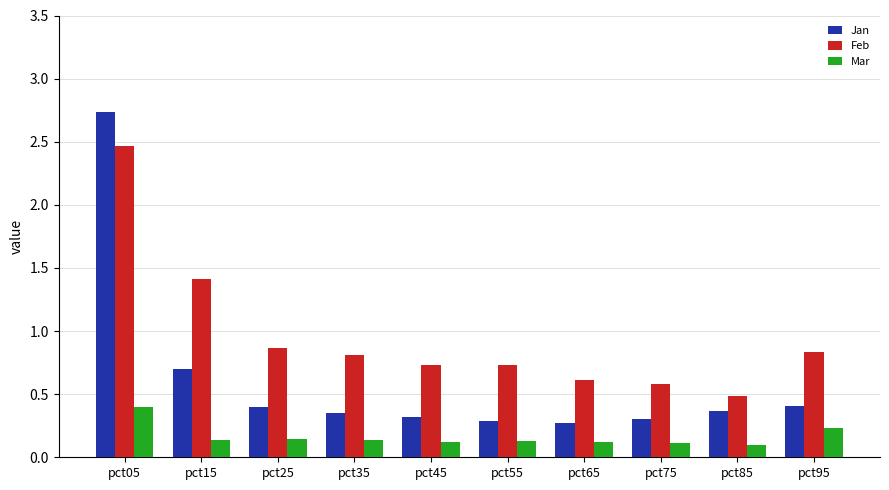

Is the value of Mar at pct05 greater than the value of Jan at pct85?

Yes